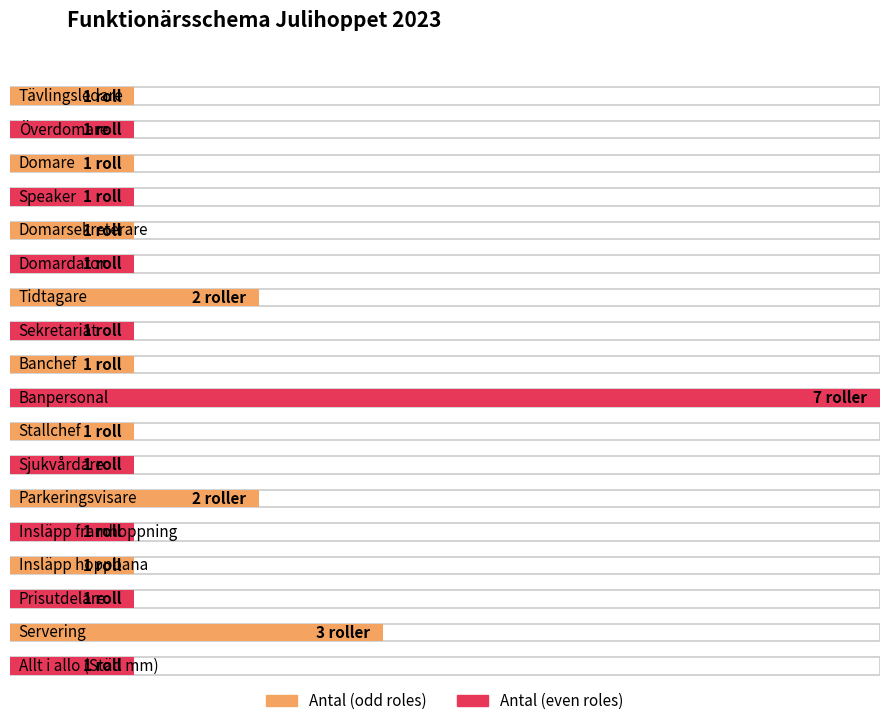

How many data points are above 1?

4